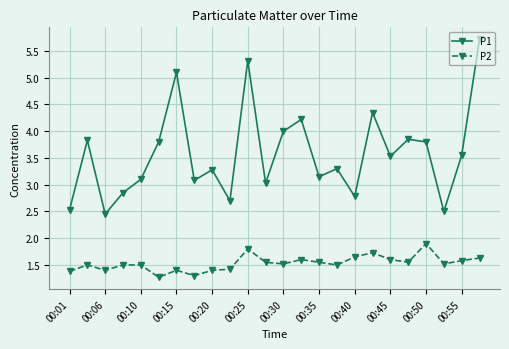

List the series in order of their overall mean, highest first.

P1, P2